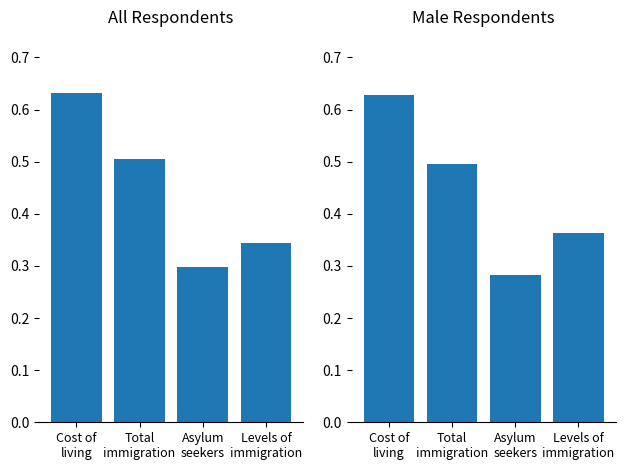

What is the label of the 3rd bar from the right?

Total
immigration